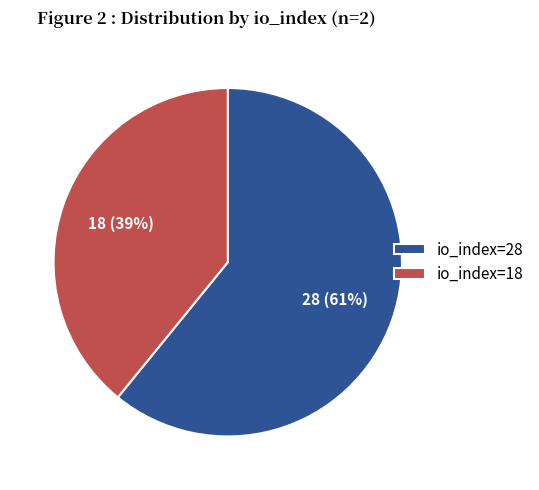

How many segments does this pie chart have?

2